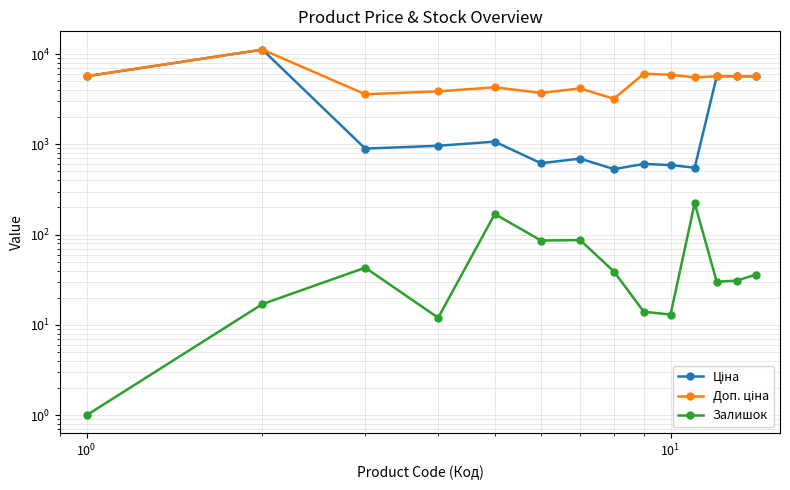

Is the value of Доп. ціна at $\mathdefault{10^{1}}$ greater than the value of Залишок at $\mathdefault{10^{2}}$?

Yes